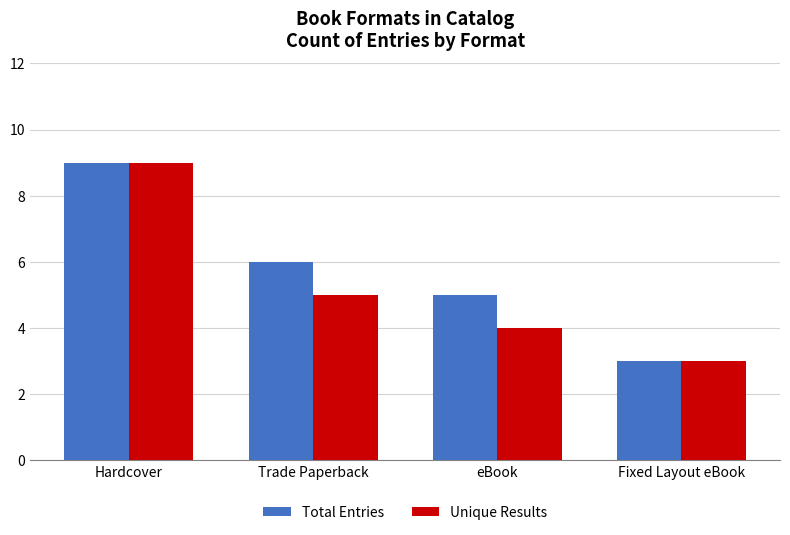

Between eBook and Fixed Layout eBook, which series saw the biggest shift?

Total Entries